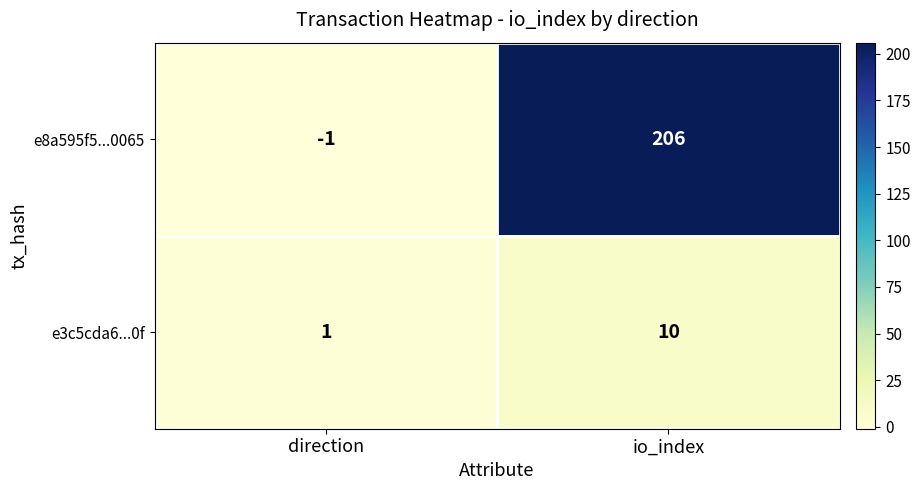

At io_index, list the series in order from smallest to largest.

e3c5cda6...0f, e8a595f5...0065